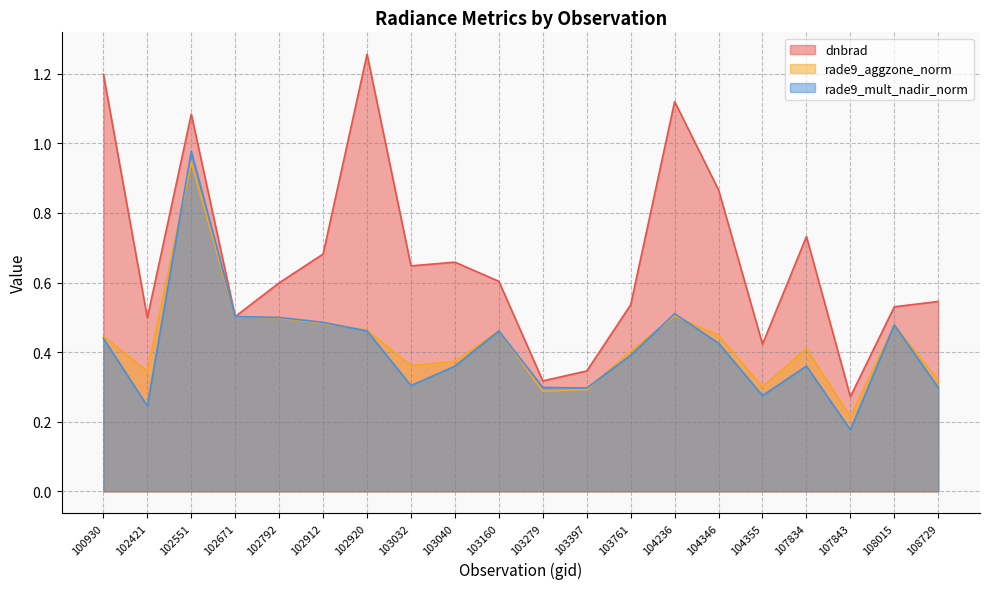

Where is rade9_mult_nadir_norm nearest to the value 0?

107843